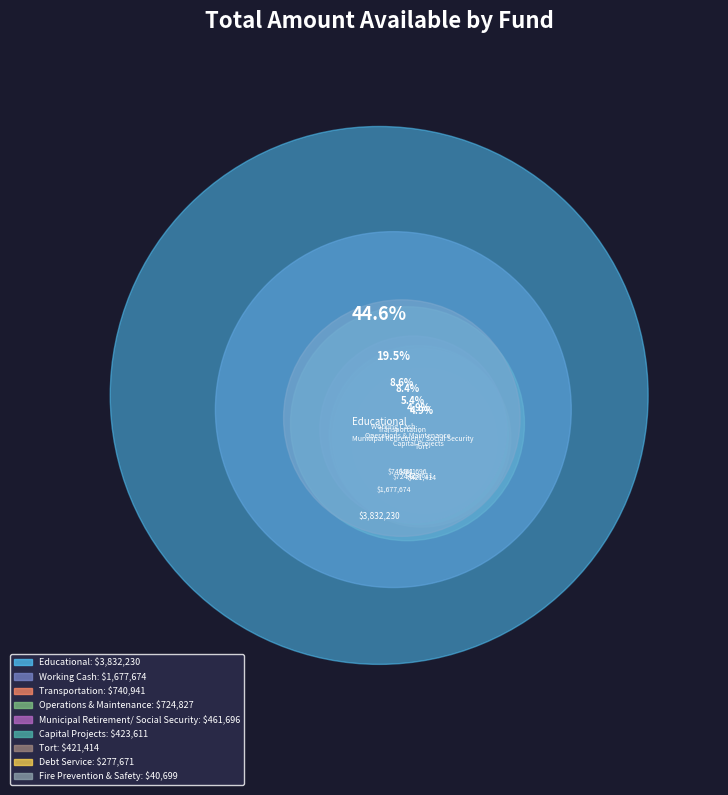

To the nearest percent, what is the difference between the Transportation and Educational slice percentages?

36%